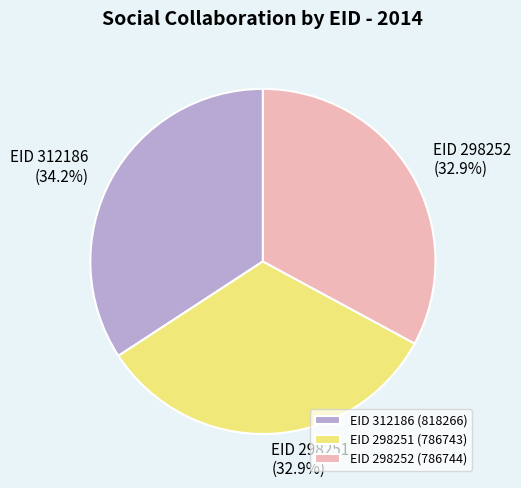

Which slice is the largest?

EID 312186 (818266)